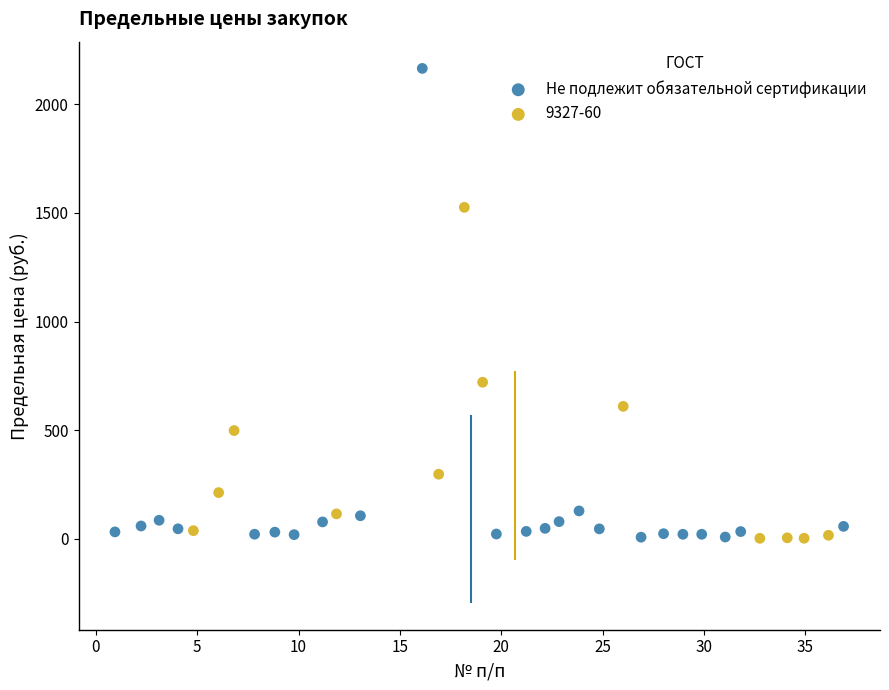

Which series has the largest Y range (max minus min)?

Не подлежит обязательной сертификации